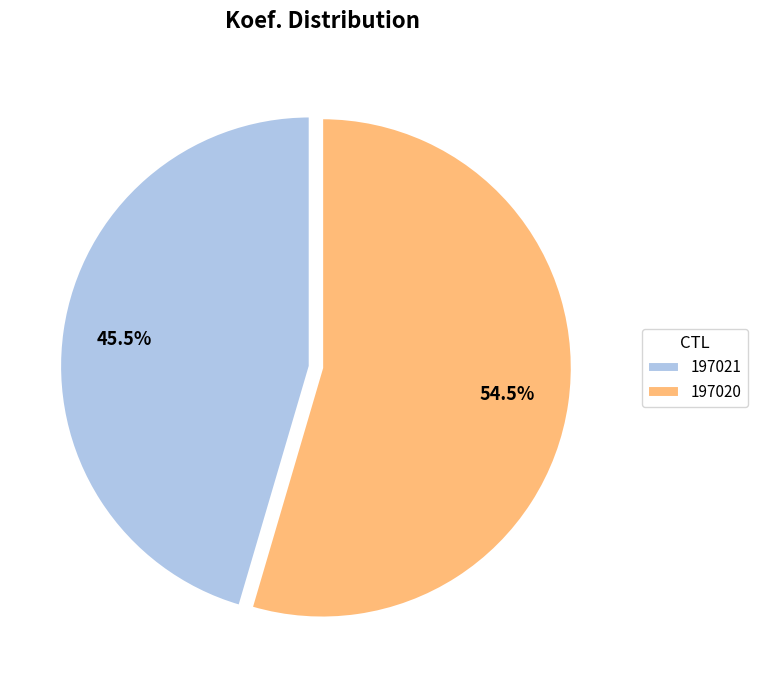

Which category has the biggest portion of the pie?

197020